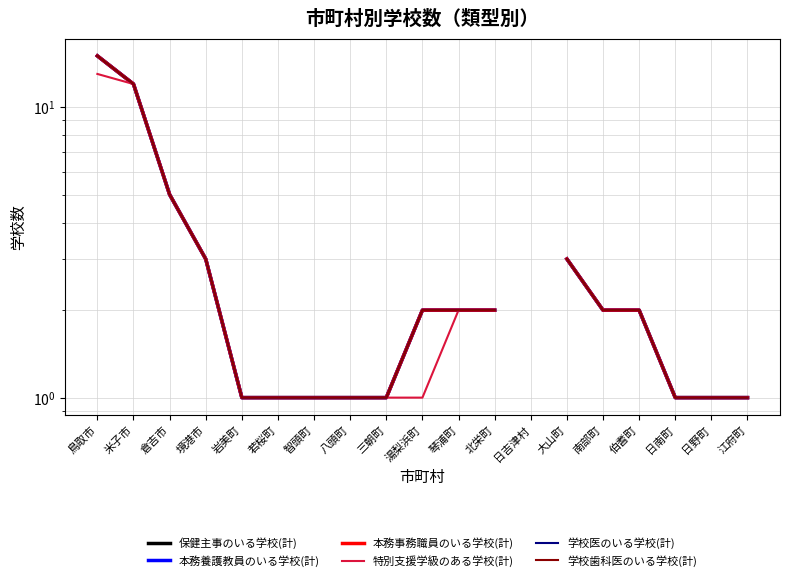

What is the total value across all series at 日南町?

6.0